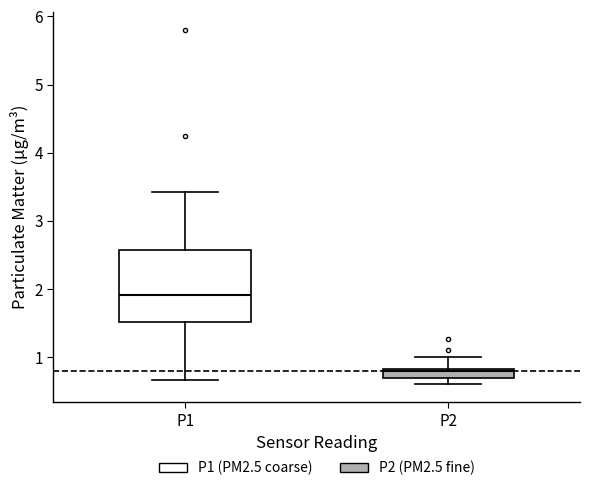

Which box has the highest median line?

P1